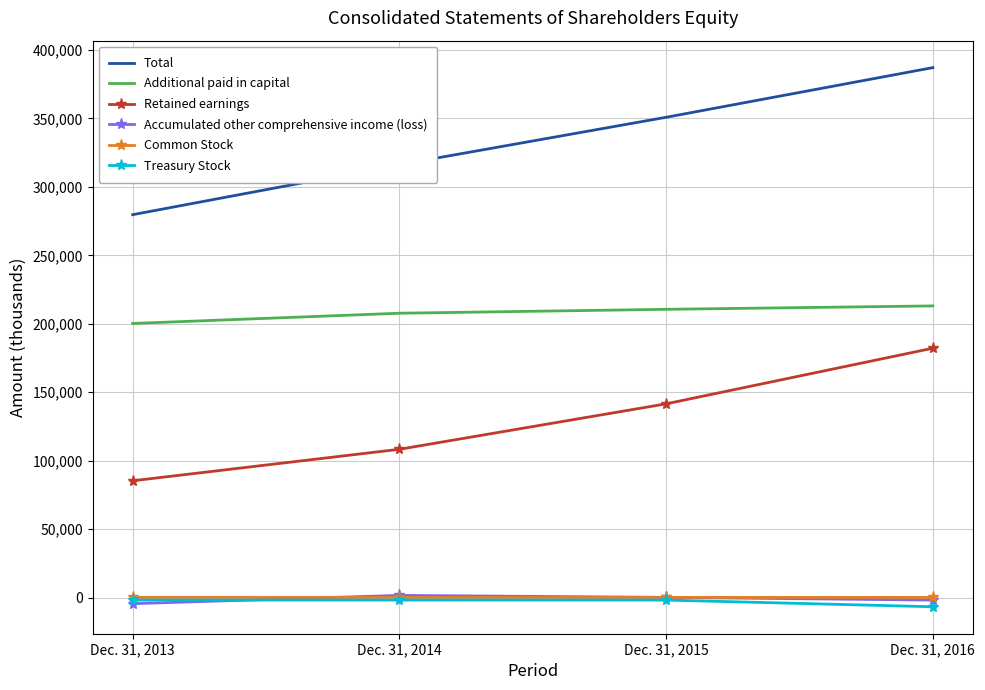

Which label corresponds to the largest value in the chart?

Dec. 31, 2016